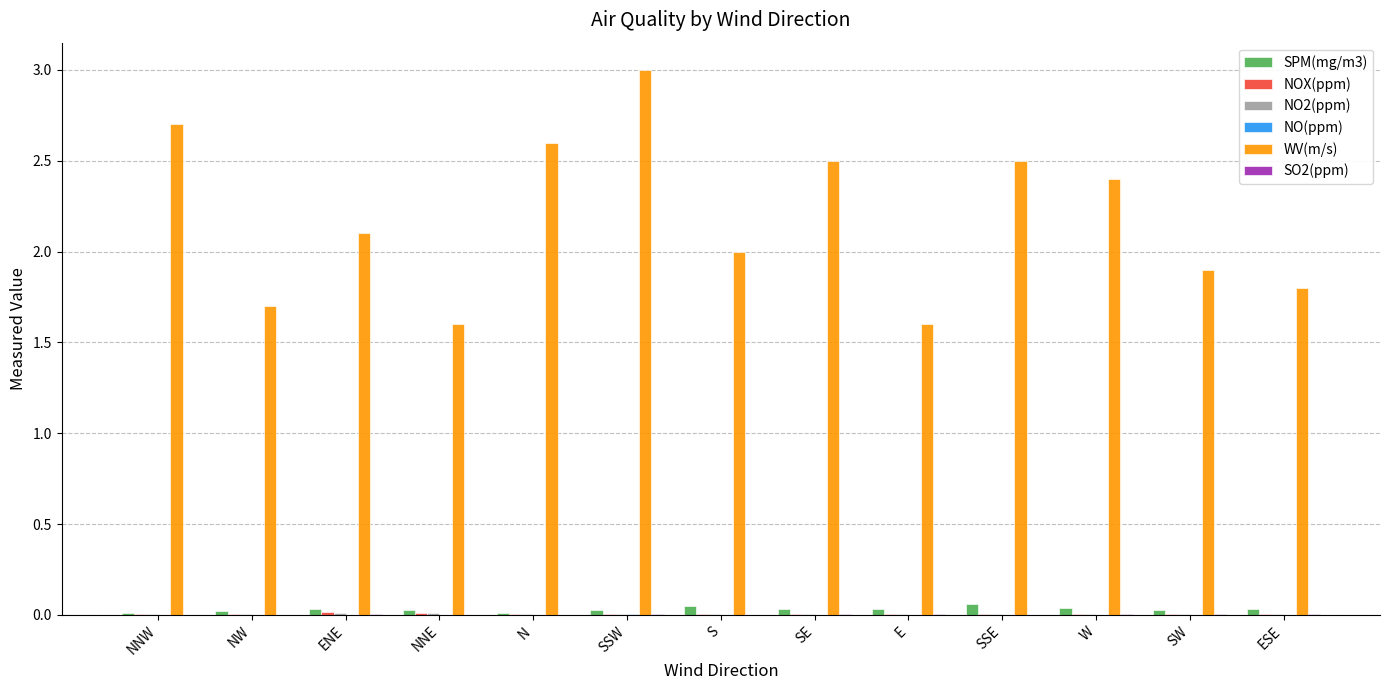

At which category does the chart reach its peak across all series?

SSW